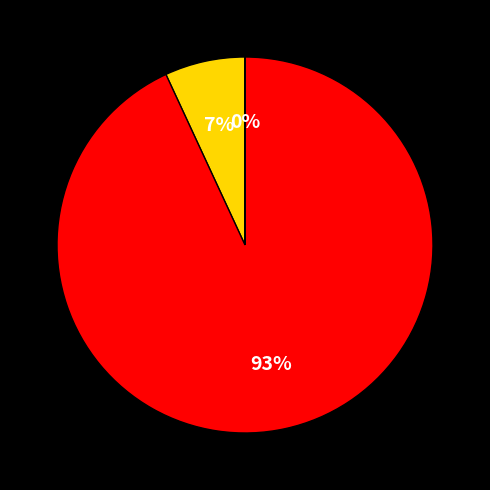

Is there a majority slice in this chart?

Yes